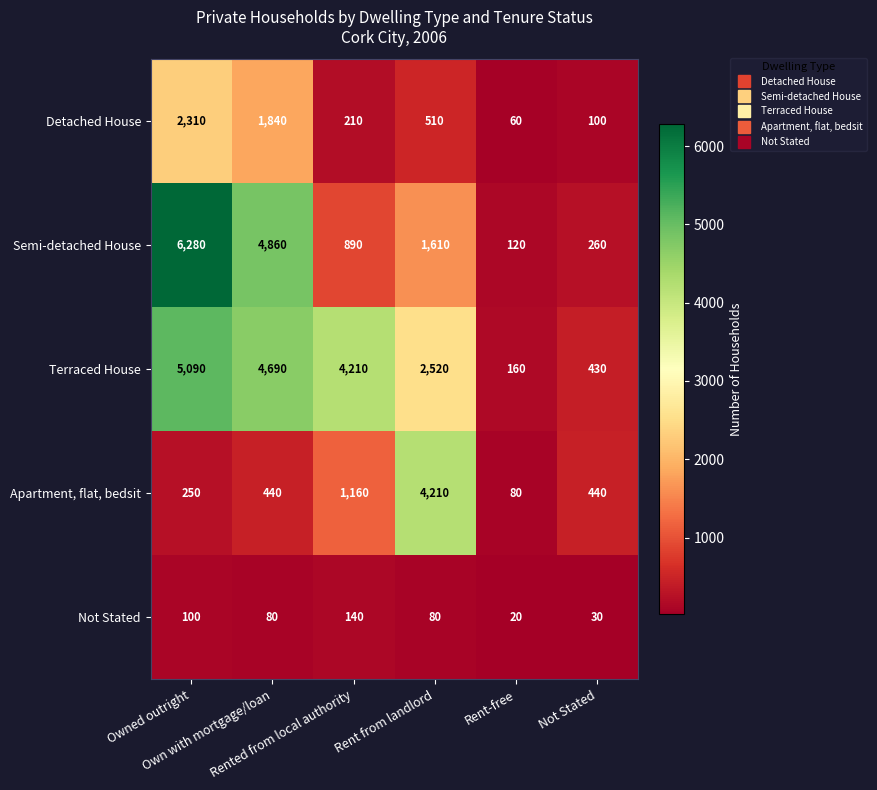

Which series has the widest spread of values?

Semi-detached House